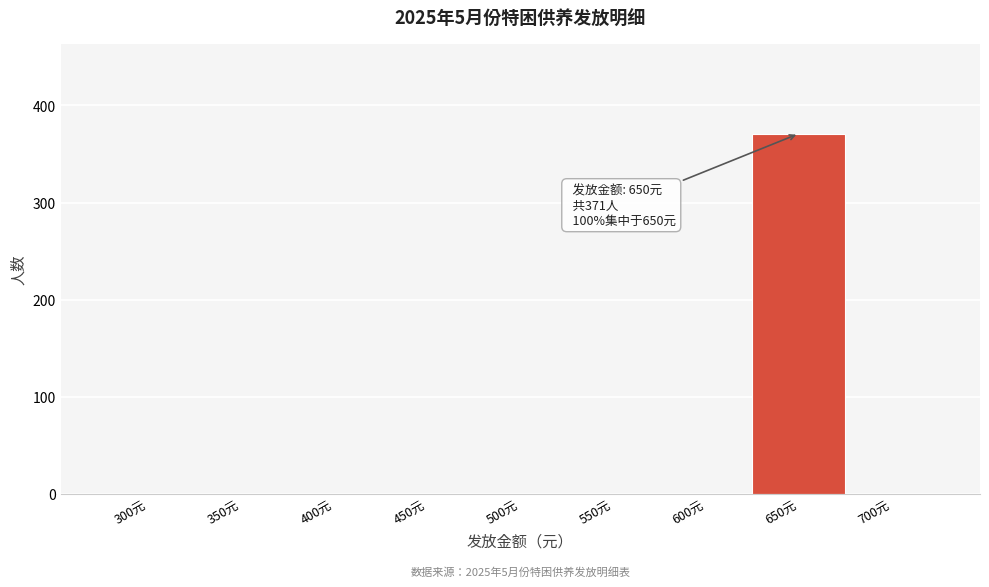

Reading left to right, what are all the values shown in this chart?

300元=0	350元=0	400元=0	450元=0	500元=0	550元=0	600元=0	650元=371	700元=0